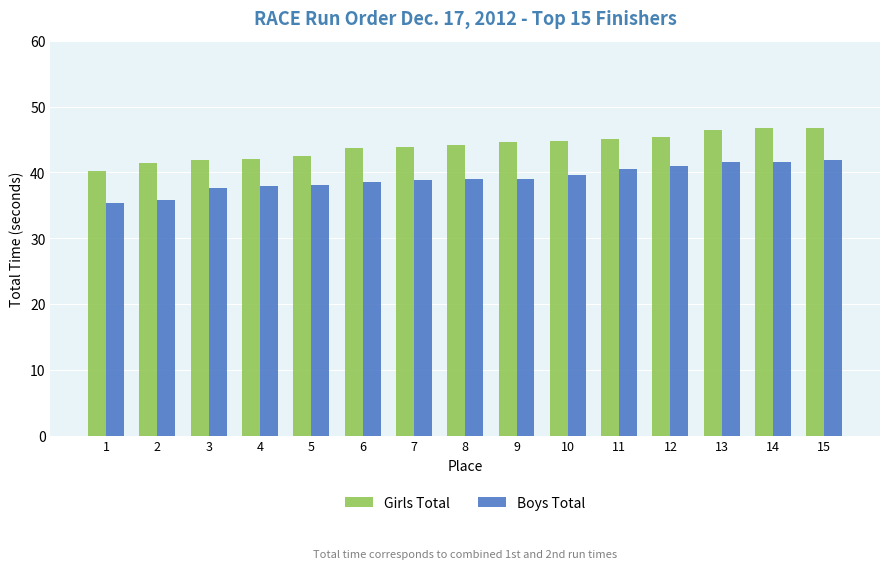

At 4, list the series in order from largest to smallest.

Girls Total, Boys Total